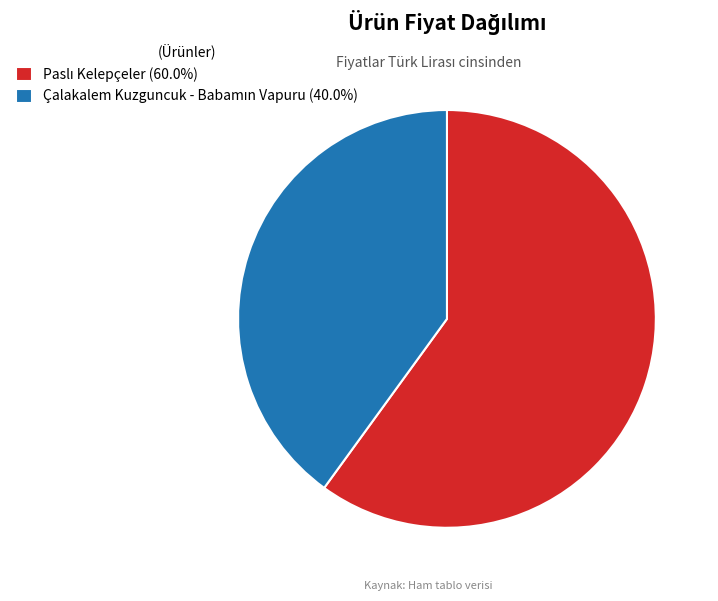

Is there any slice that represents more than half of the pie?

Yes